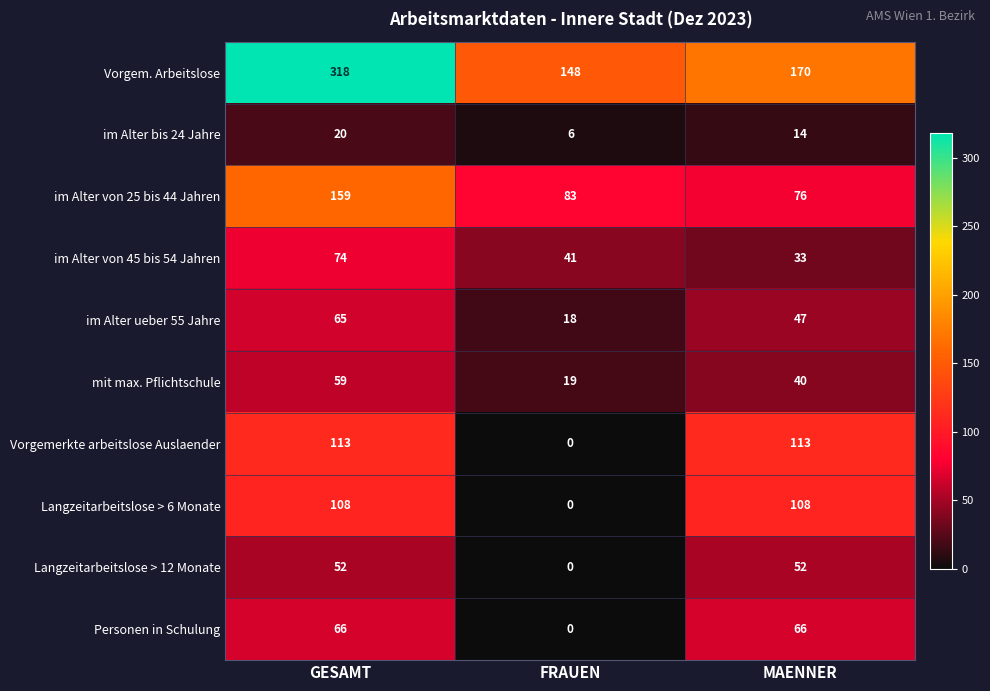

What is the total value across all series at MAENNER?

719